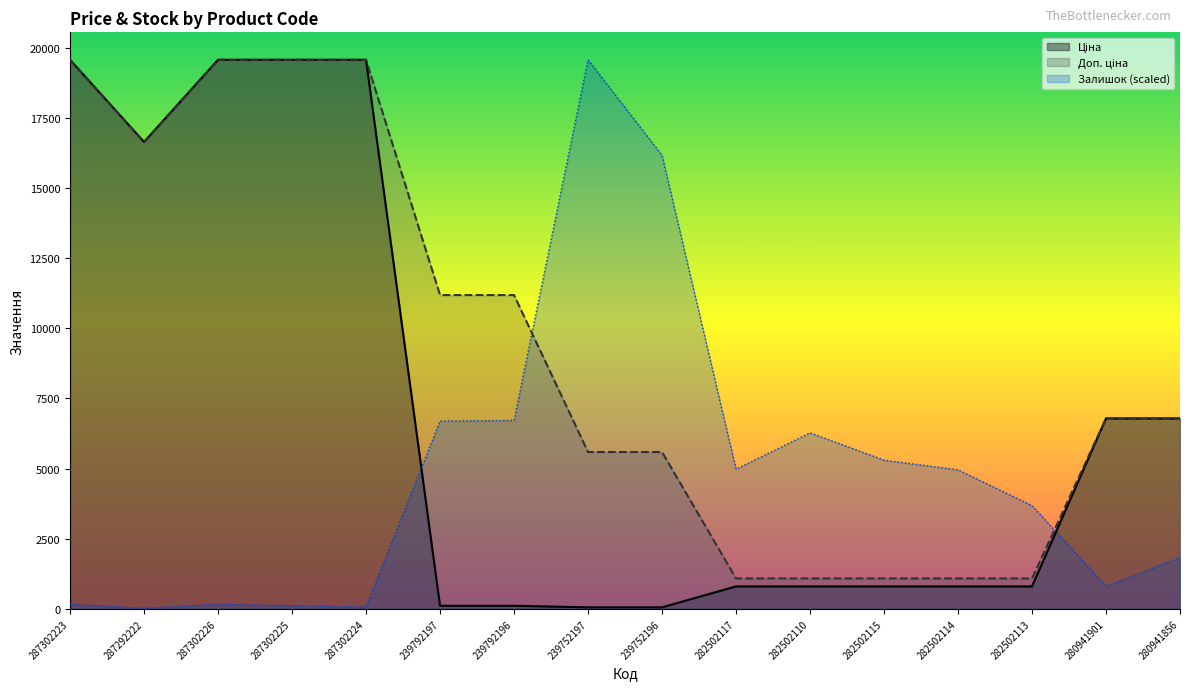

What is the total value across all series at 287302226?

39291.9